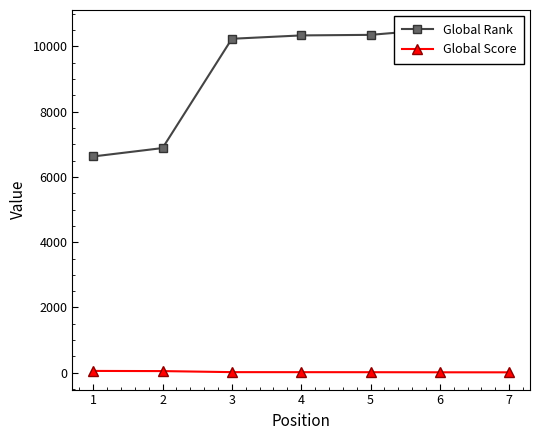

The value of Global Rank at 4 is 3756. True or false?

False